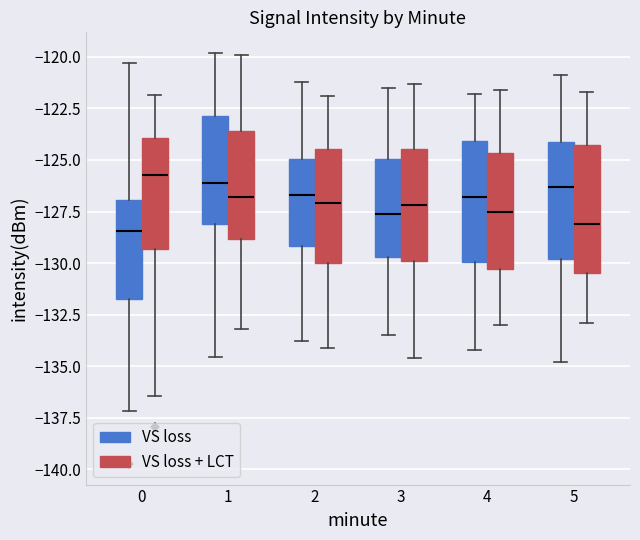

Where does the median line of the box for 2 (VS loss) sit on the y-axis? The values are not printed on the chart, so give them approximately, as read against the axis.

-126.5